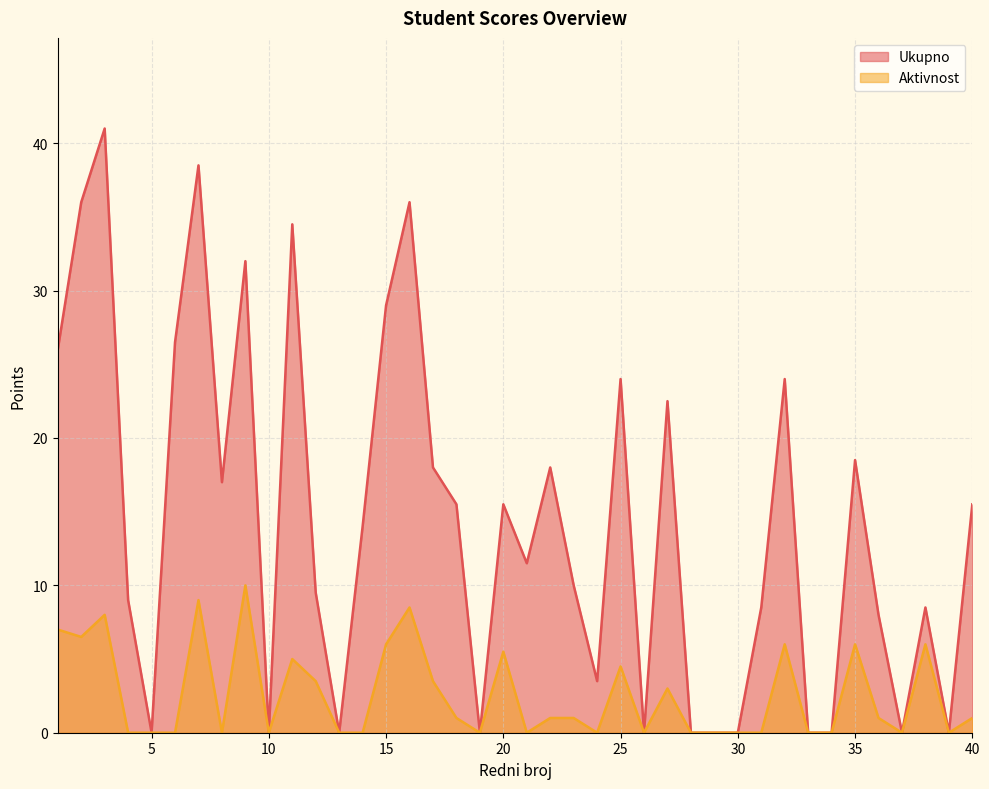

What are all the series names shown in the legend?

Ukupno, Aktivnost